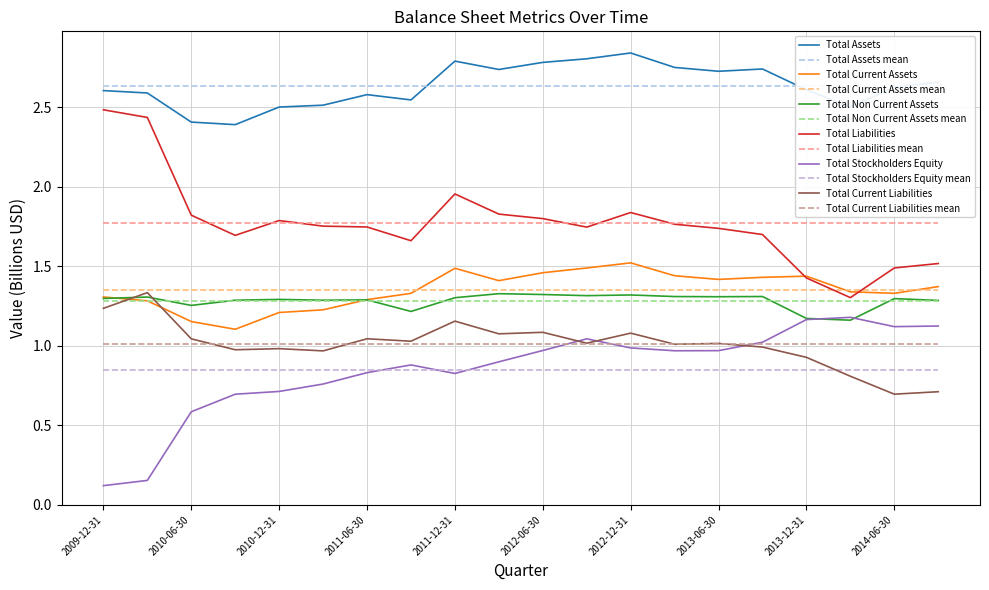

At which category does Total Current Assets reach its first local valley?

2010-09-30